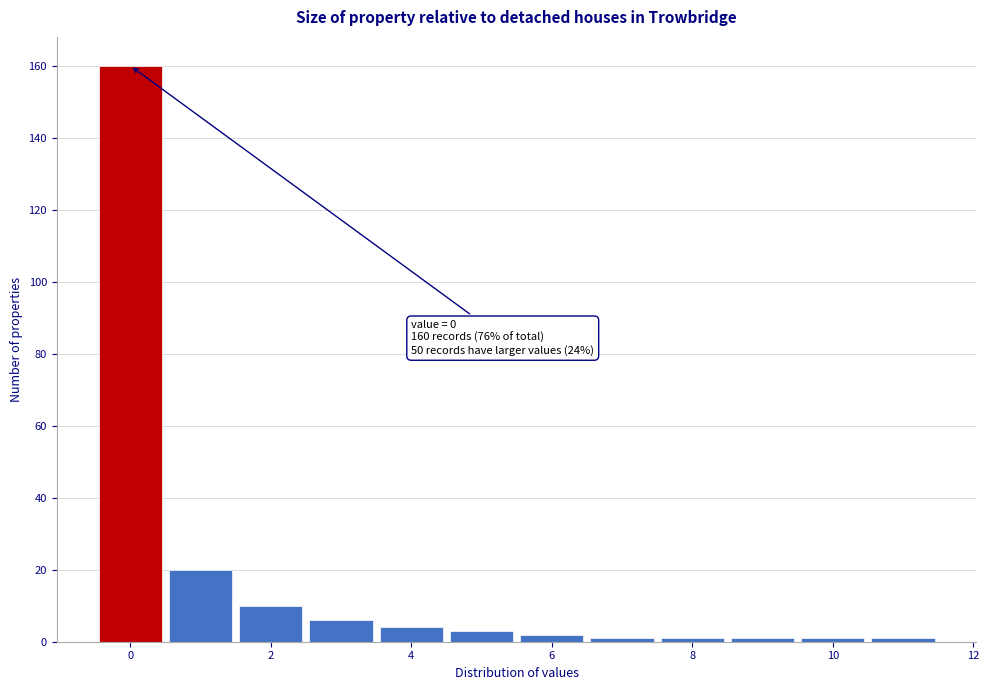

Which range on the x-axis has the tallest bar?

-0.5 to 0.5